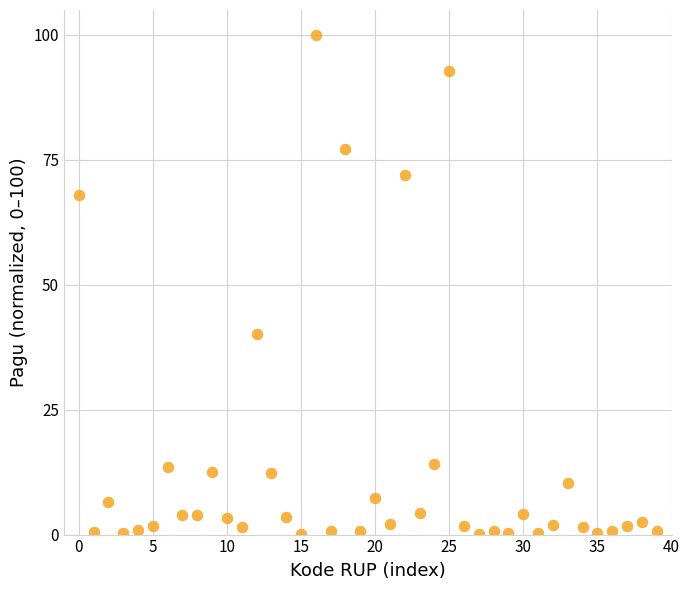

What is the range of Y values (max minus min)?

99.9